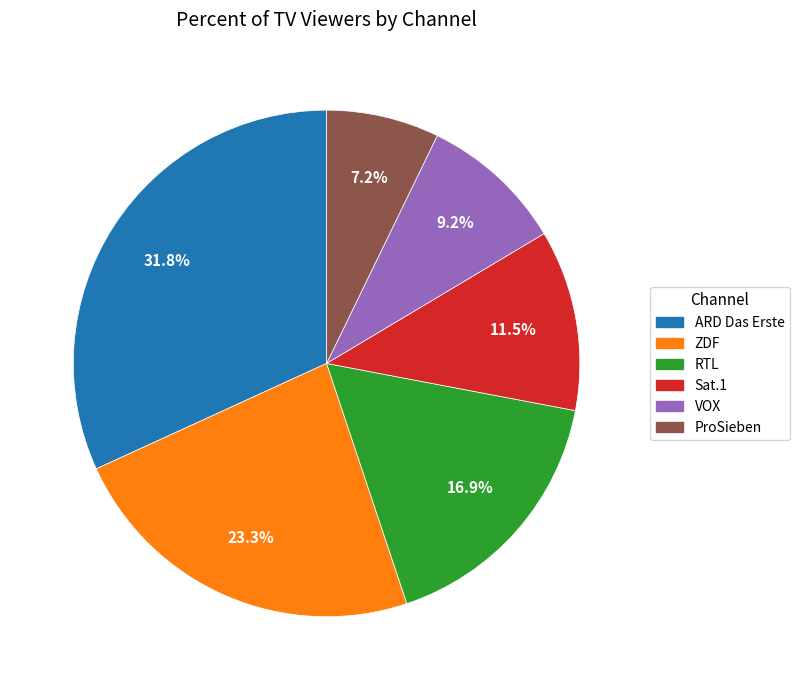

Combined, do RTL and Sat.1 account for over 50%?

No